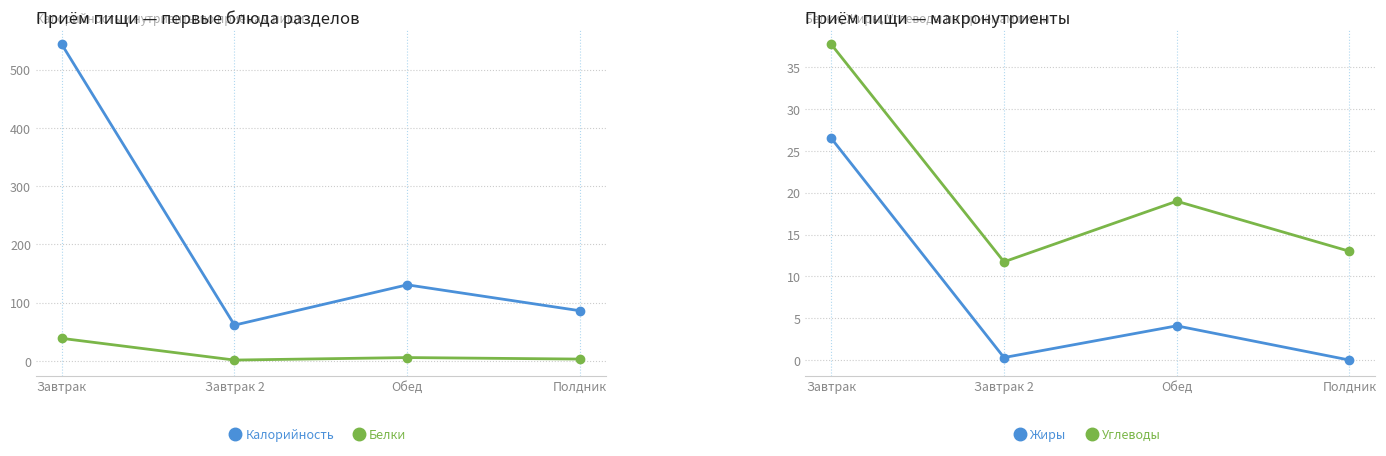

What value does the Жиры series have at Обед?

4.1